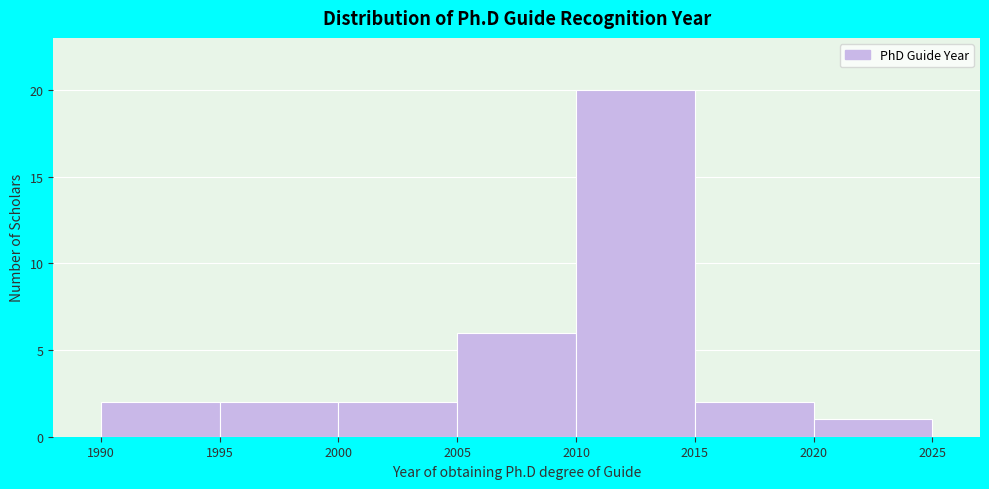

Reading left to right, list every bar in this chart as the range it spans on the x-axis followed by its height. The values are not printed on the chart, so give them approximately, as read against the axis.

1990 to 1995: 2
1995 to 2000: 2
2000 to 2005: 2
2005 to 2010: 6
2010 to 2015: 20
2015 to 2020: 2
2020 to 2025: 1